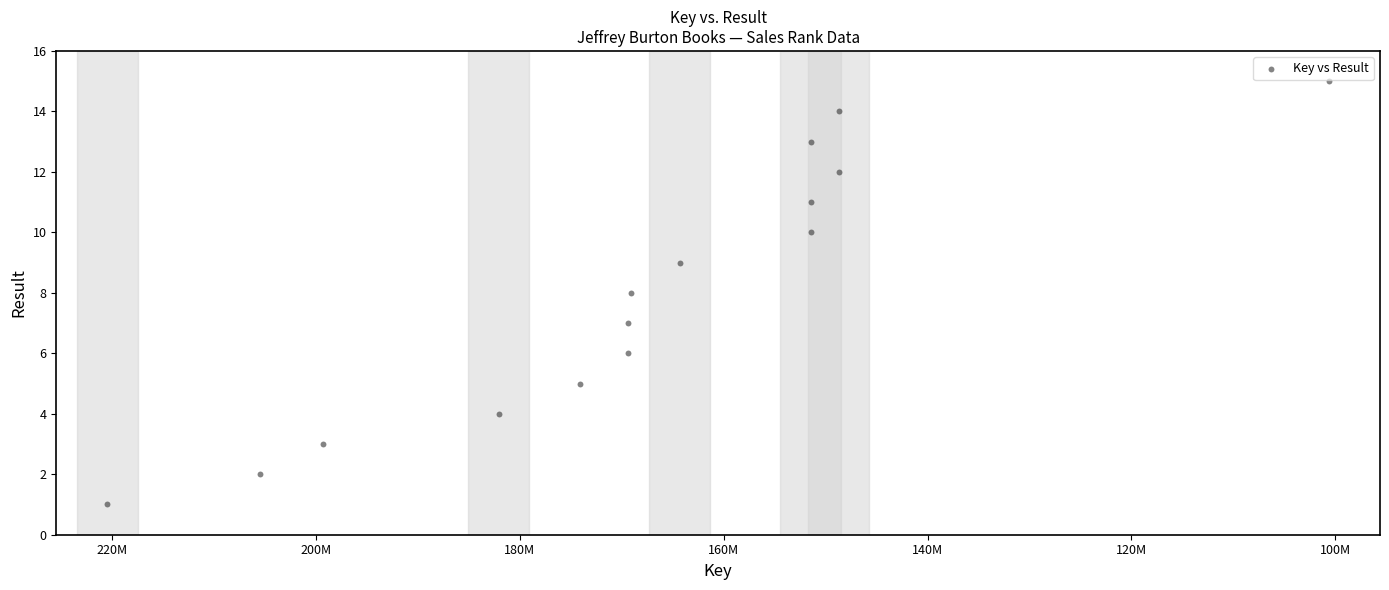

What is the range of X values (max minus min)?

119849208